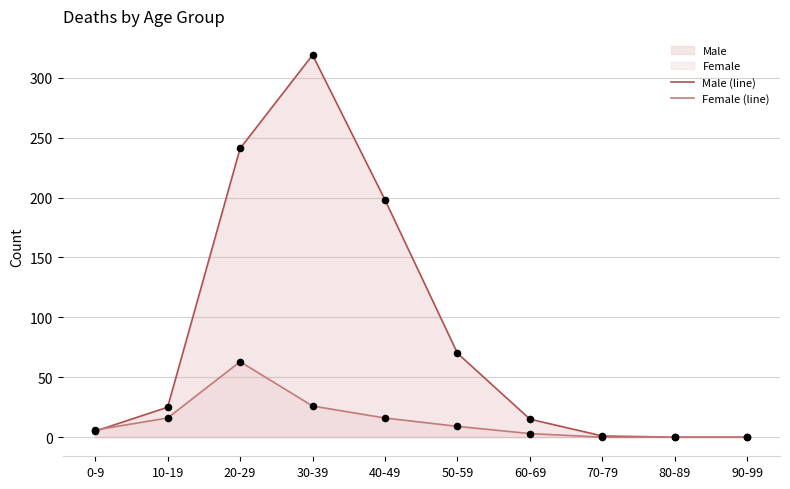

List the series in order of their peak value, lowest first.

Female (line), Male (line)